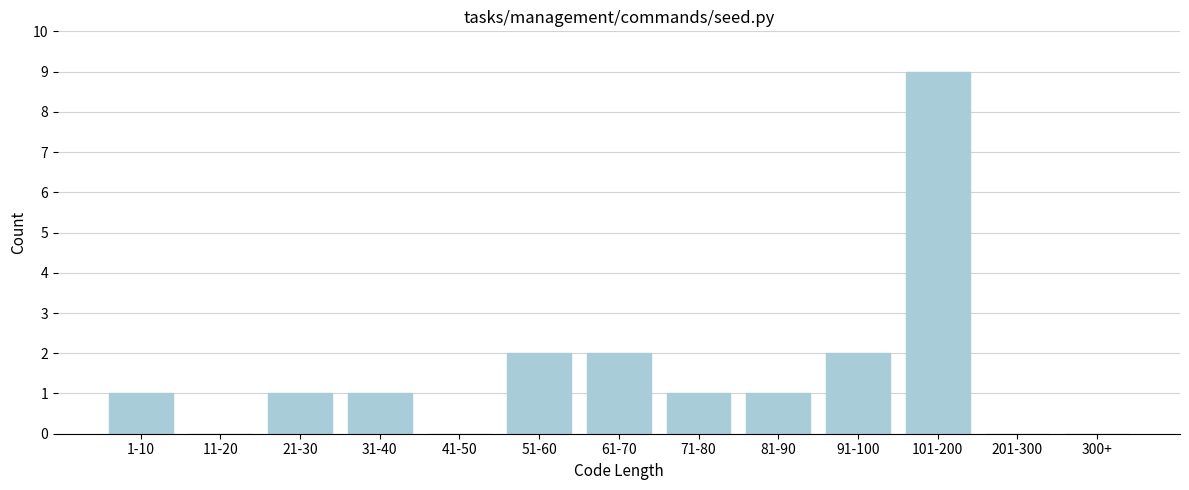

Reading right to left, list all the values displayed in this chart.

300+=0	201-300=0	101-200=9	91-100=2	81-90=1	71-80=1	61-70=2	51-60=2	41-50=0	31-40=1	21-30=1	11-20=0	1-10=1